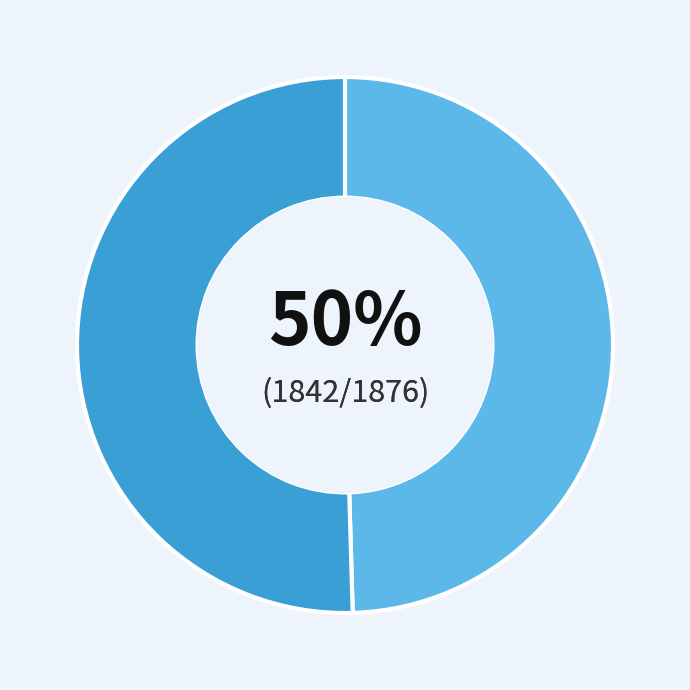

To the nearest percent, what is the average slice percentage?

50%